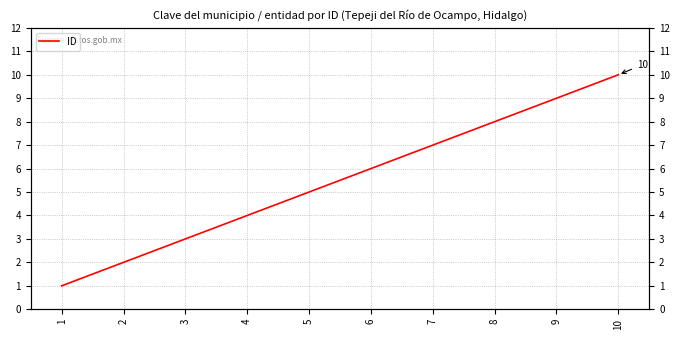

What is the value of the 7th point from the left?

7